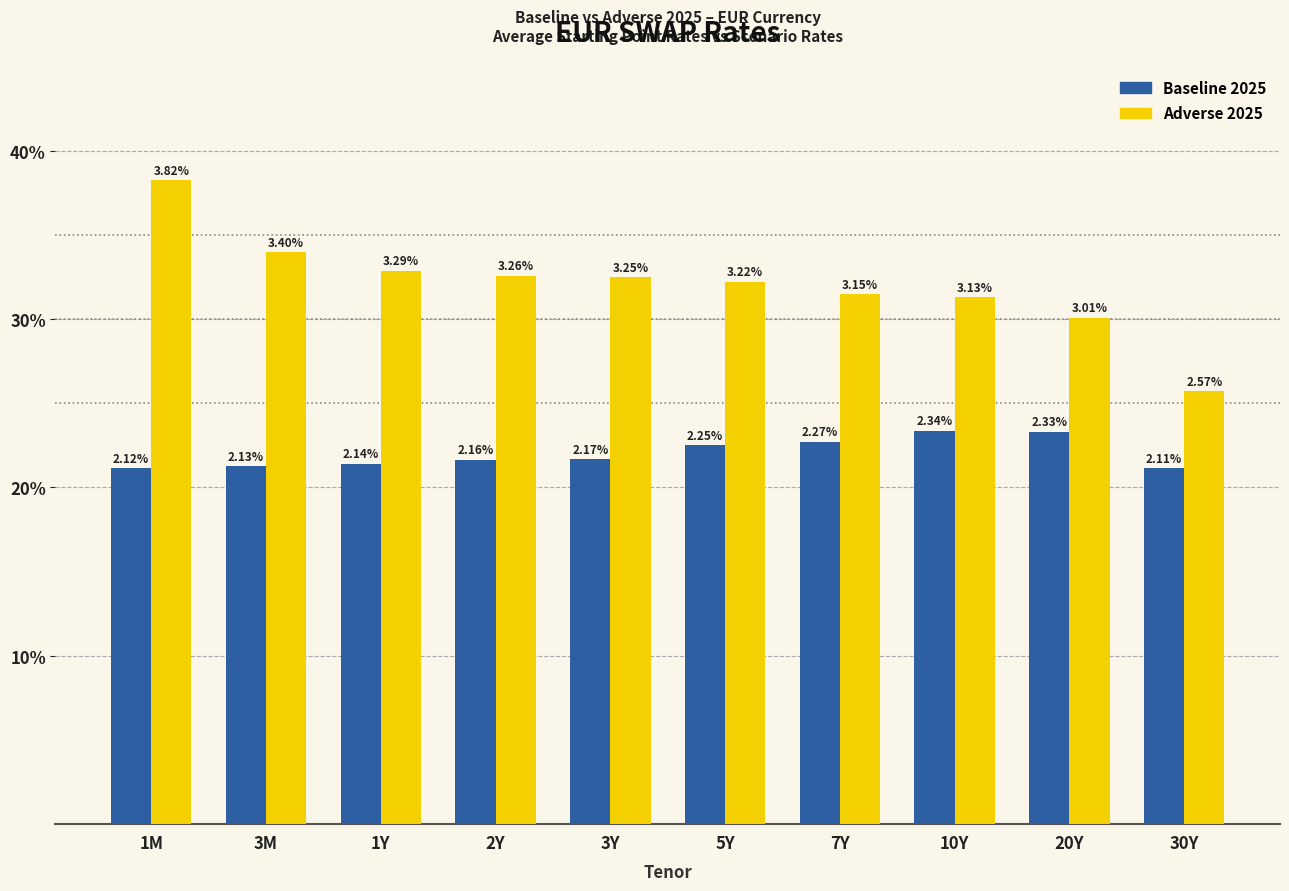

Reading left to right, transcribe all the data shown in this chart.

Baseline 2025: 2.1	2.1	2.1	2.2	2.2	2.3	2.3	2.3	2.3	2.1
Adverse 2025: 3.8	3.4	3.3	3.3	3.2	3.2	3.1	3.1	3.0	2.6